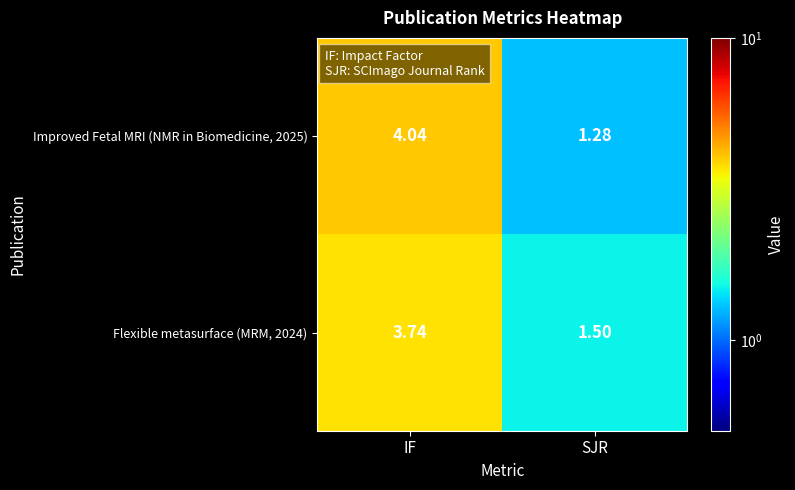

Which series has the widest spread of values?

Improved Fetal MRI (NMR in Biomedicine, 2025)